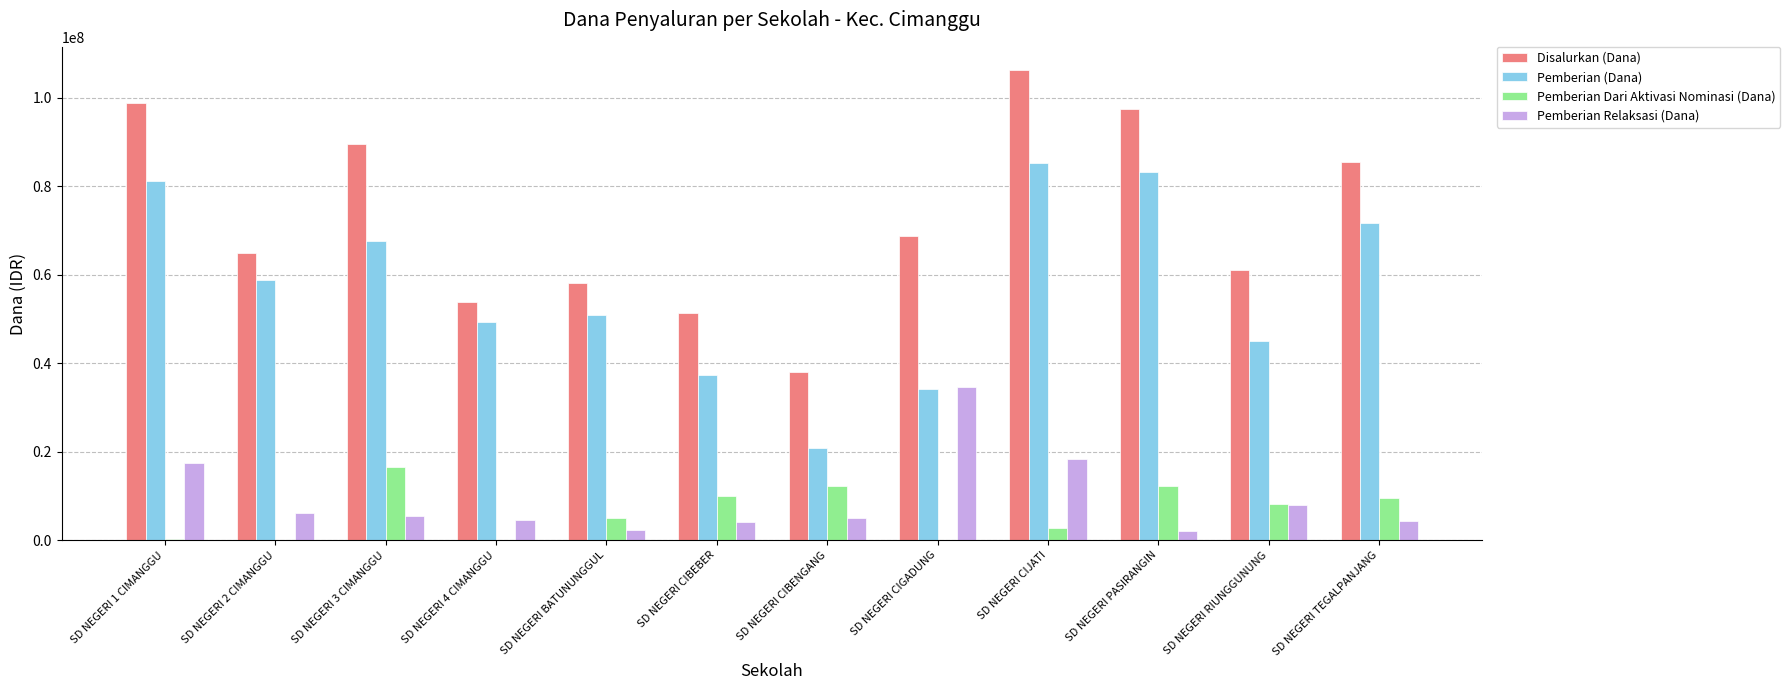

At which category is the sum across all series the highest?

SD NEGERI CIJATI